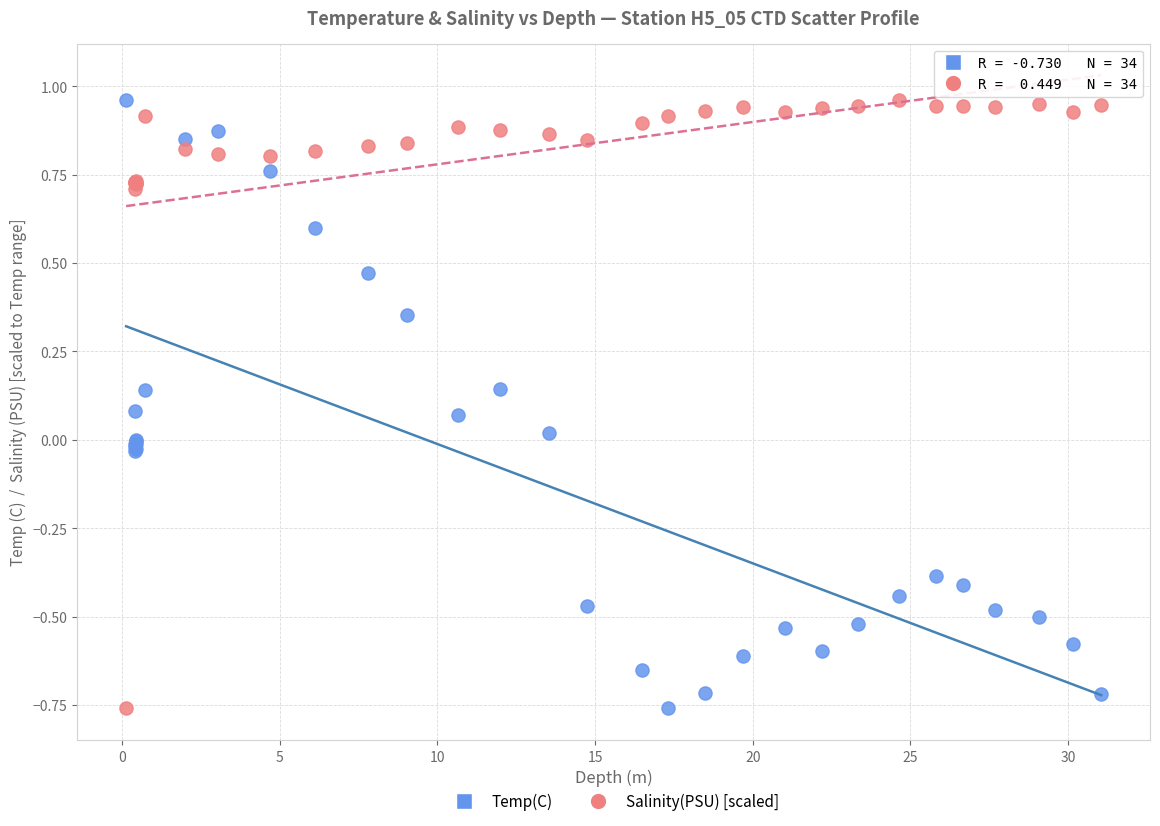

What is the X range (max minus min) for the scatter plot?

30.9